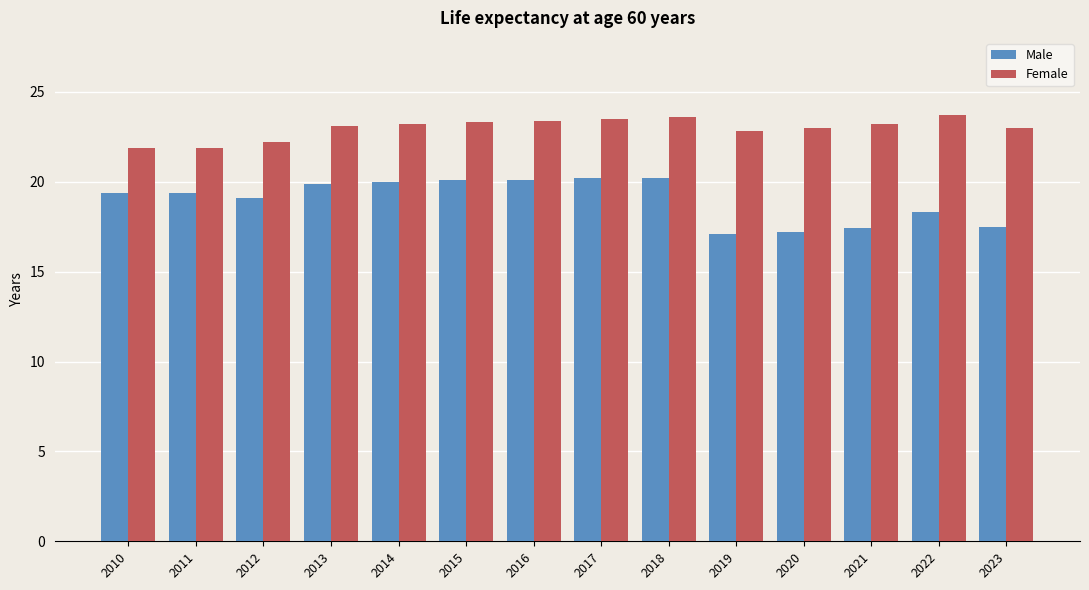

Rank the series at 2012 from highest to lowest value.

Female, Male